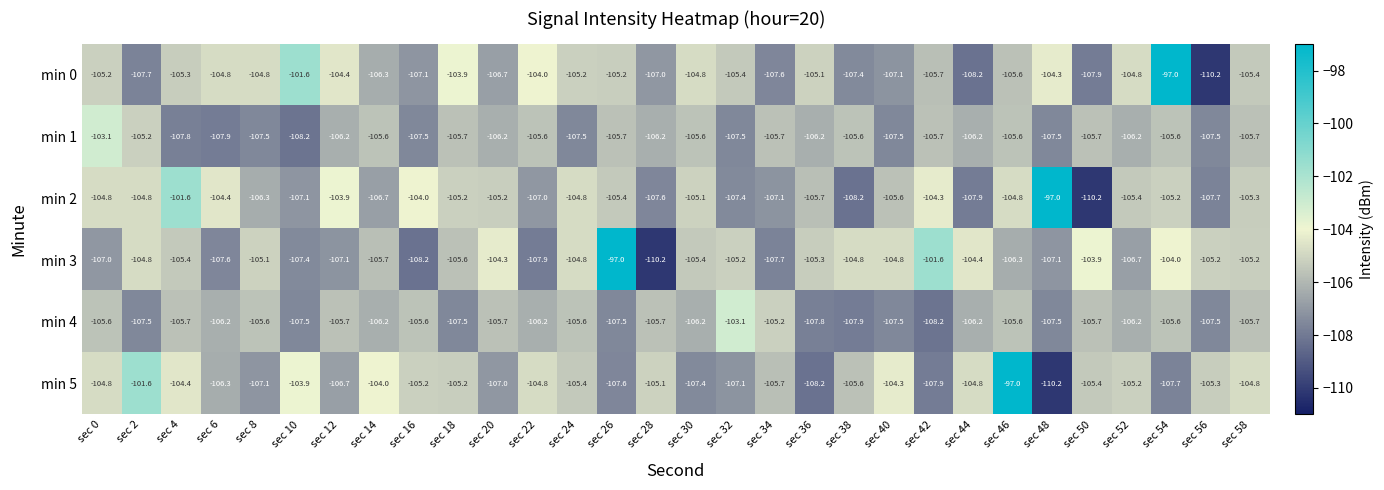

What is the highest value of the min 1 series?

-103.1